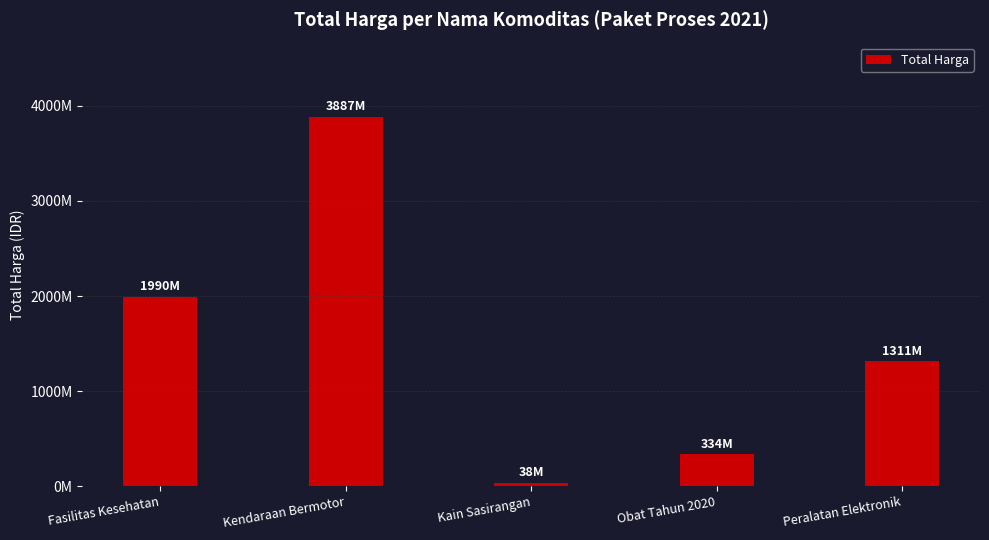

Reading left to right, transcribe all the data shown in this chart.

1990216015	3887564100	38075000	334697670	1311221800